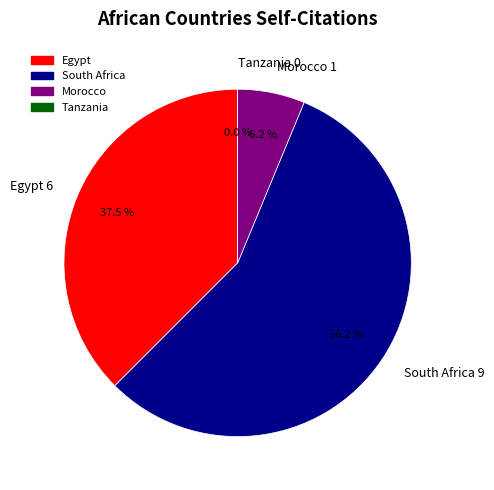

Combined, do Morocco 1 and South Africa 9 account for over 50%?

Yes